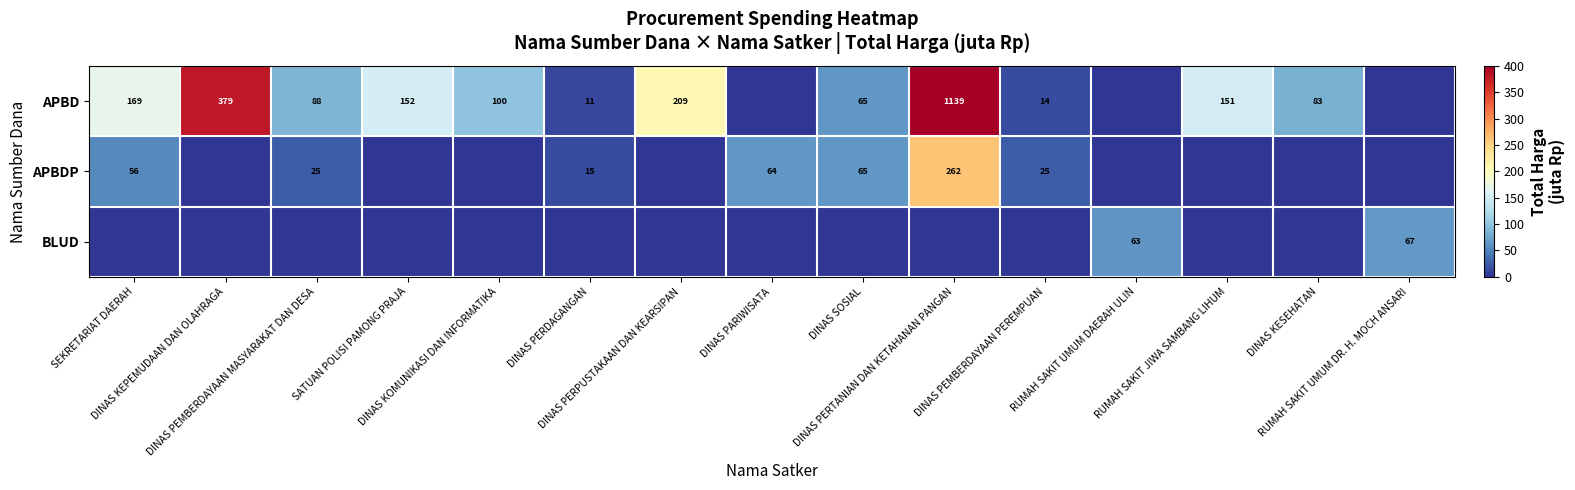

Which series changed the most between RUMAH SAKIT JIWA SAMBANG LIHUM and RUMAH SAKIT UMUM DR. H. MOCH ANSARI?

APBD